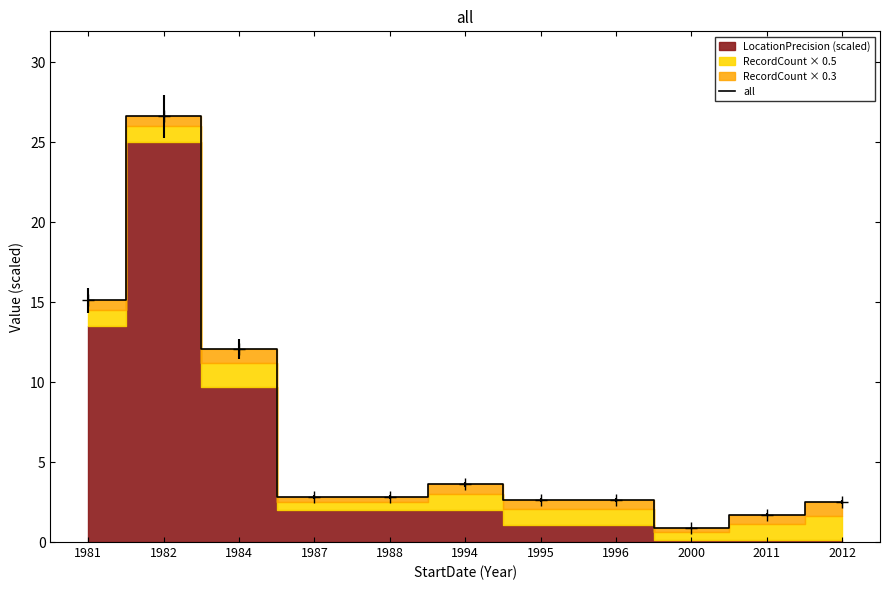

Reading right to left, extract all data points from this chart.

2.5	1.7	0.9	2.6	2.6	3.6	2.8	2.8	12.1	26.6	15.1